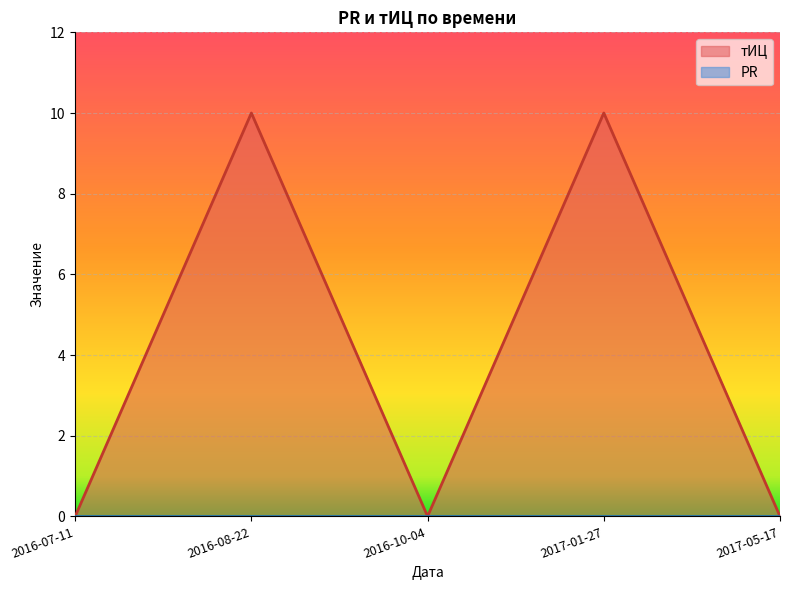

Reading right to left, what are all the values shown in this chart?

2017-05-17=0	2017-01-27=10	2016-10-04=0	2016-08-22=10	2016-07-11=0